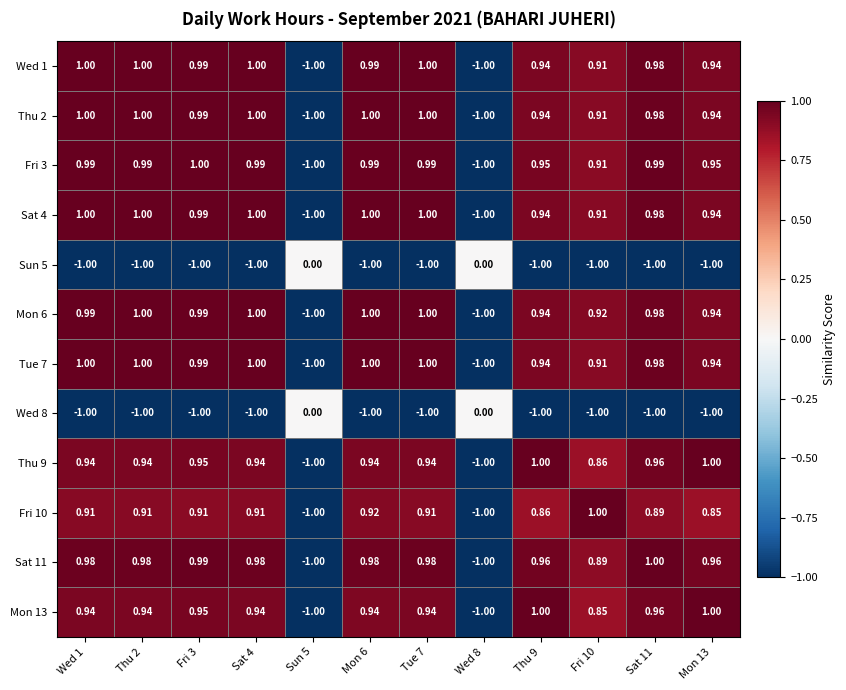

Is the value of Sun 5 at Wed 1 greater than the value of Wed 8 at Sun 5?

No